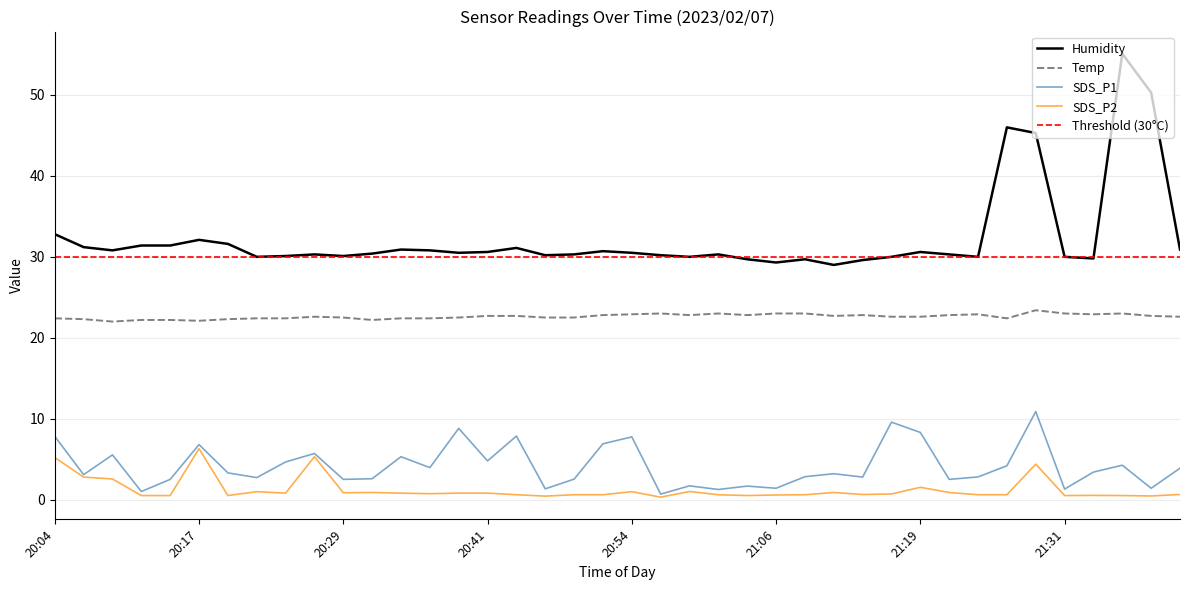

True or false: Humidity and SDS_P1 intersect in this chart.

False